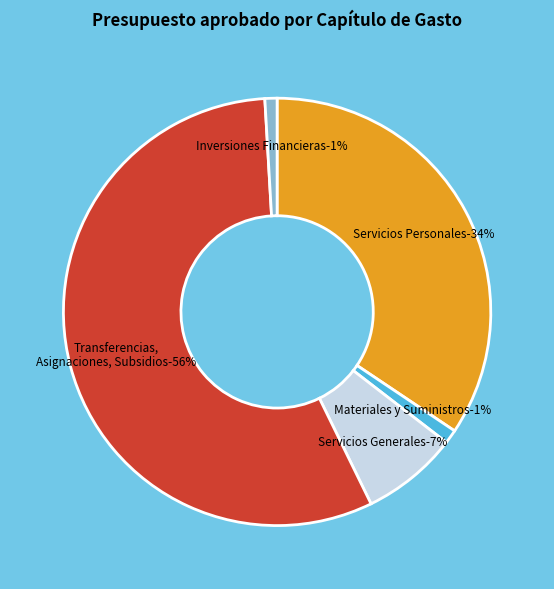

What is the majority slice?

Transferencias, Asignaciones, Subsidios